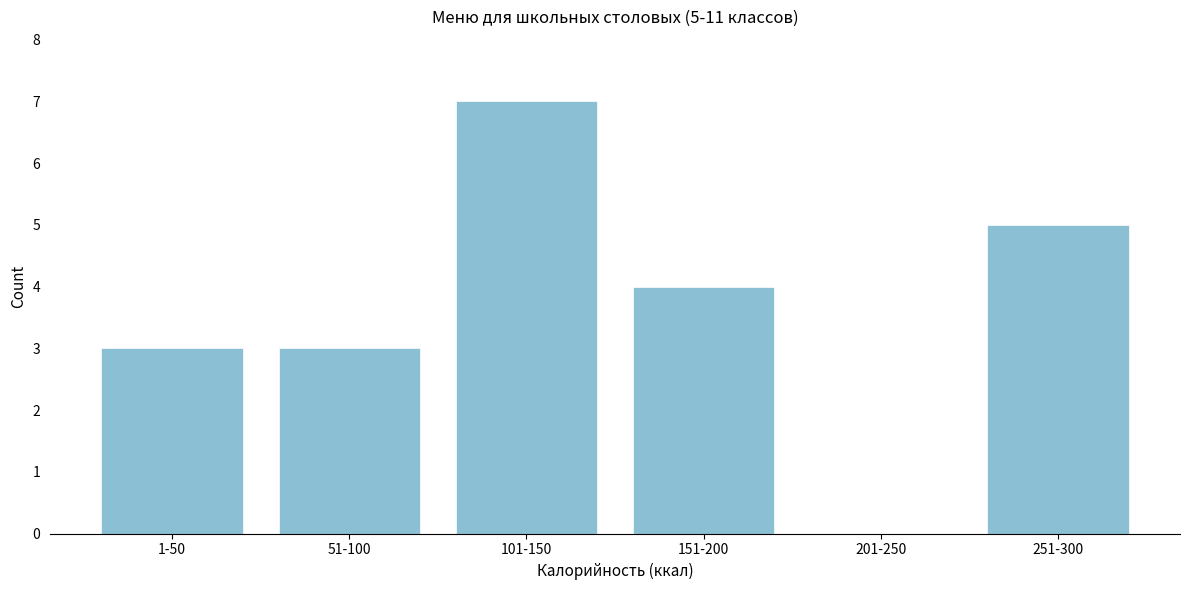

Reading left to right, list all the values displayed in this chart.

1-50=3	51-100=3	101-150=7	151-200=4	201-250=0	251-300=5